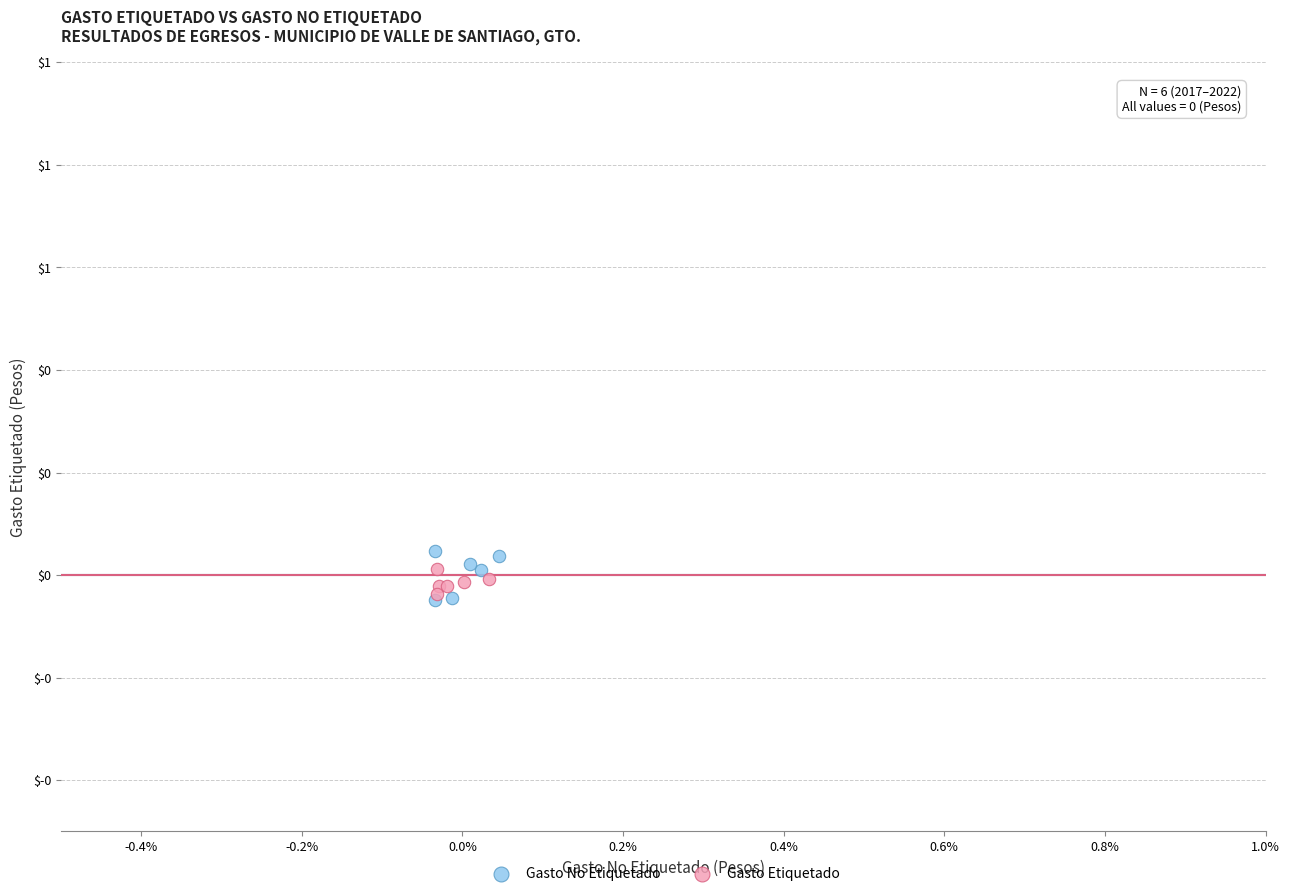

What are all the series names shown in the legend?

Gasto No Etiquetado, Gasto Etiquetado